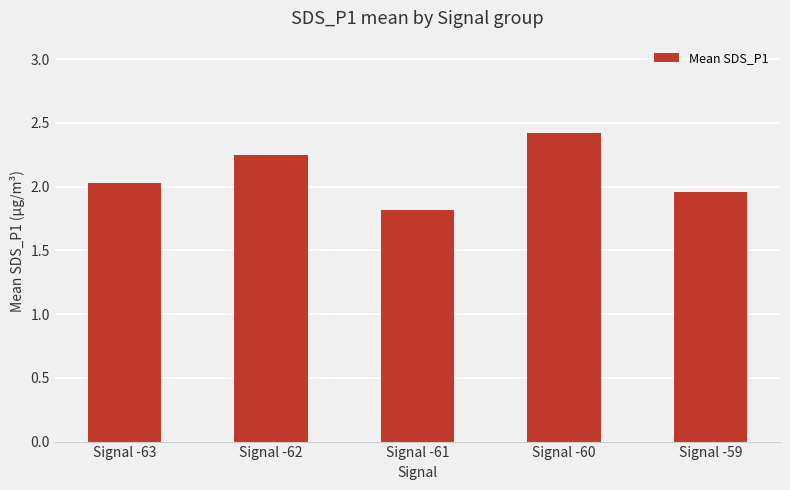

List the labels in order of value, largest first.

Signal -60, Signal -62, Signal -63, Signal -59, Signal -61